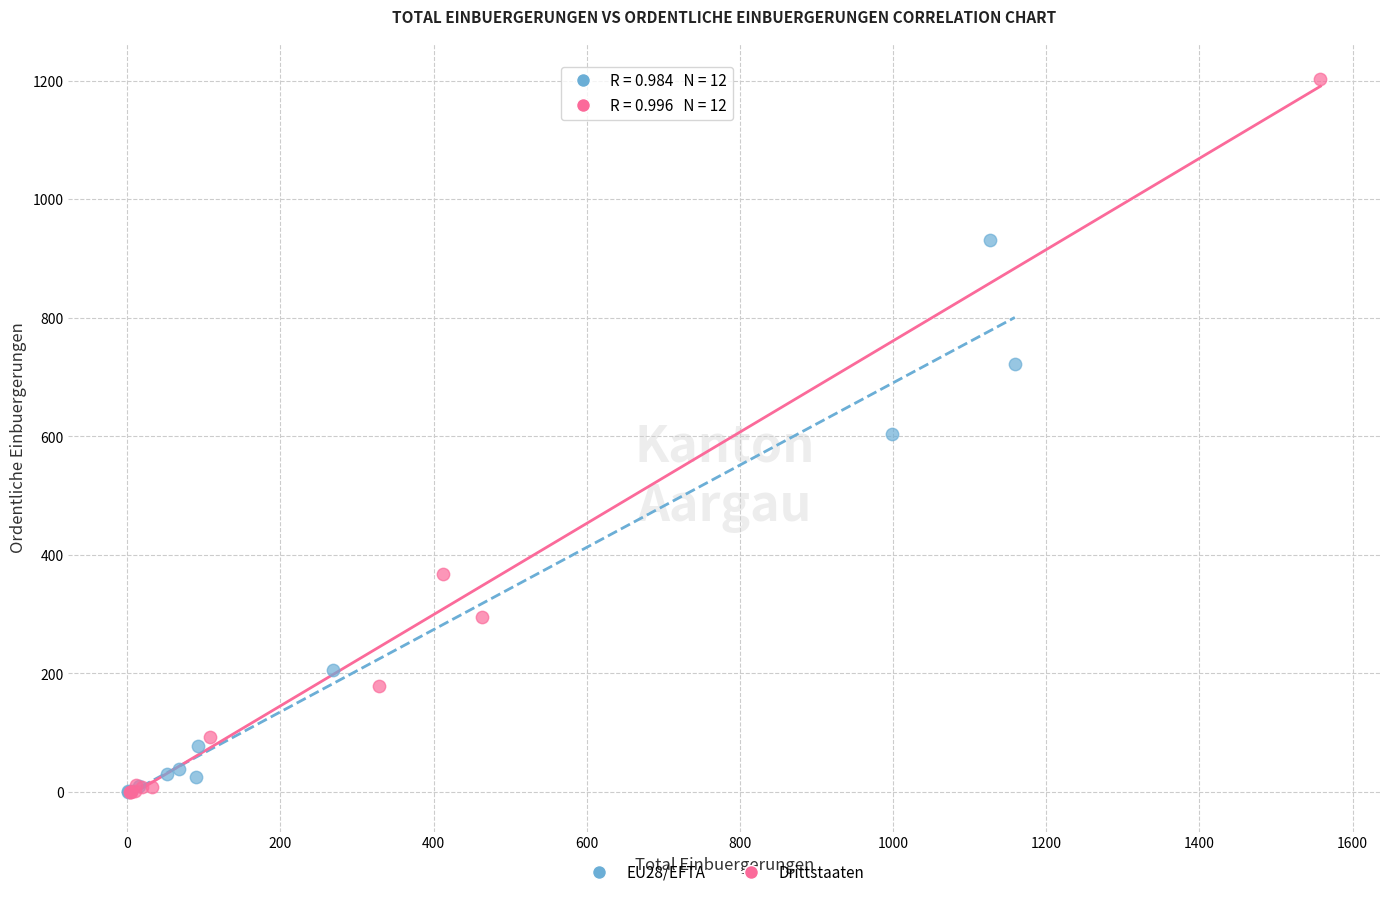

Which series has the largest Y range (max minus min)?

Drittstaaten